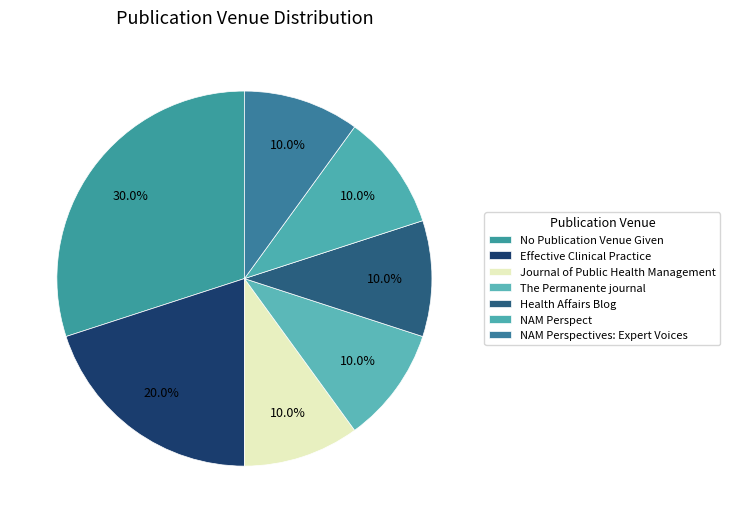

How many segments does this pie chart have?

7